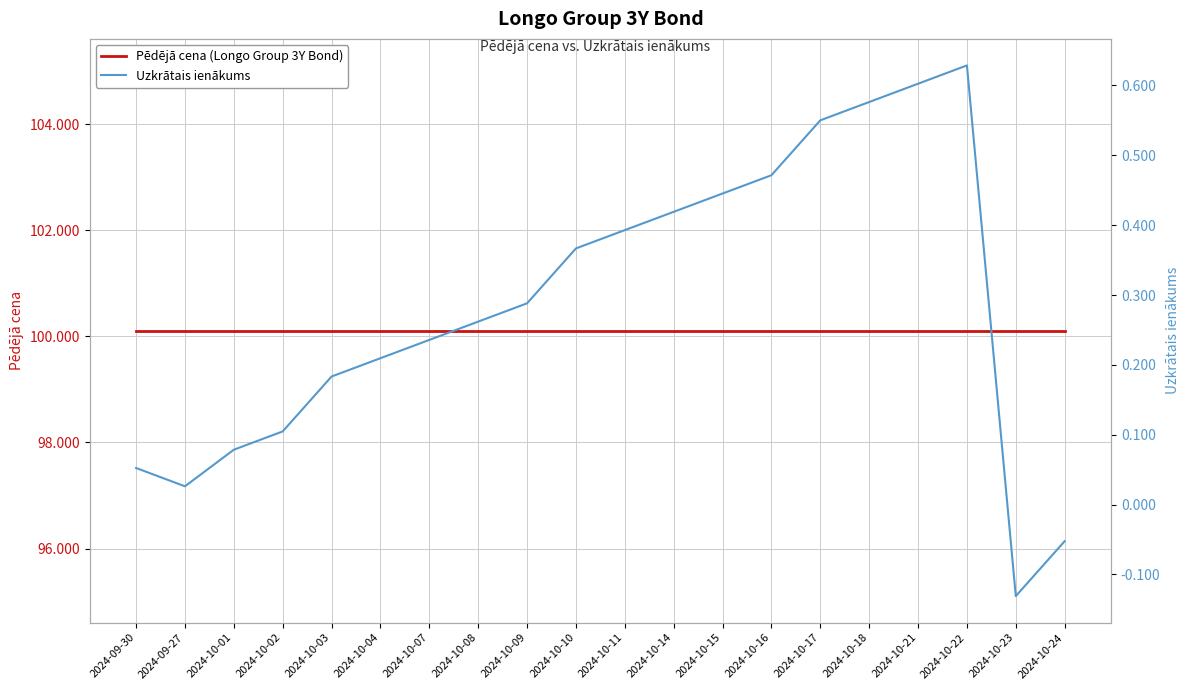

Reading left to right, list all the values displayed in this chart.

Pēdējā cena (Longo Group 3Y Bond): 100.1	100.1	100.1	100.1	100.1	100.1	100.1	100.1	100.1	100.1	100.1	100.1	100.1	100.1	100.1	100.1	100.1	100.1	100.1	100.1
Uzkrātais ienākums: 0.1	0.0	0.1	0.1	0.2	0.2	0.2	0.3	0.3	0.4	0.4	0.4	0.4	0.5	0.6	0.6	0.6	0.6	-0.1	-0.1